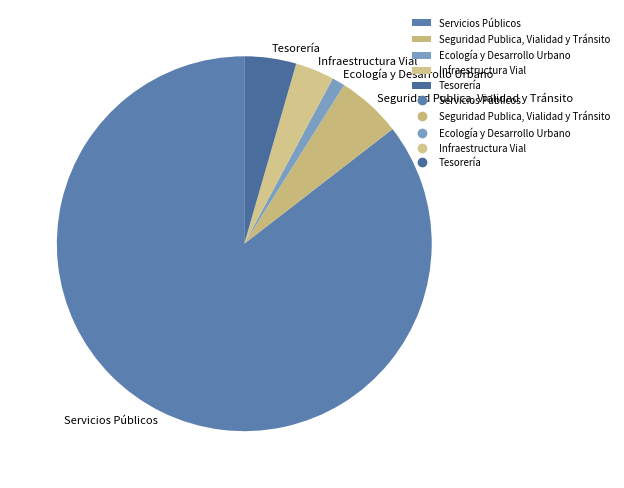

Combined, do Infraestructura Vial and Ecología y Desarrollo Urbano account for over 50%?

No